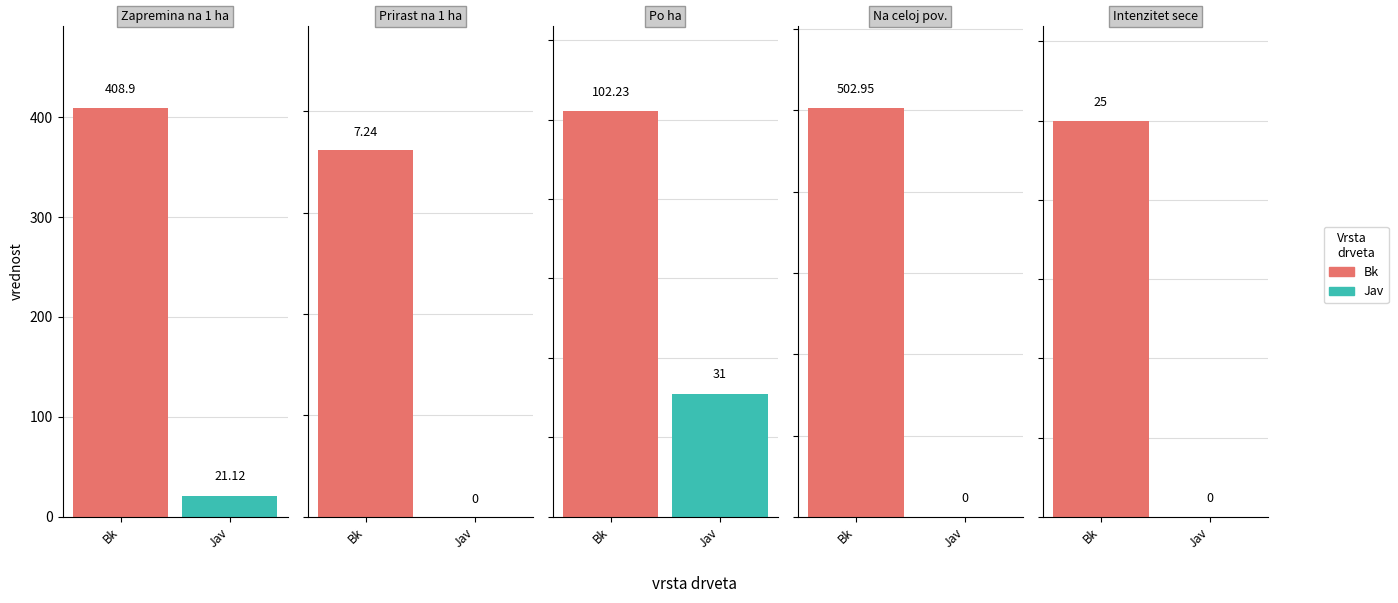

What value does the Bk series have at Po ha?

102.2